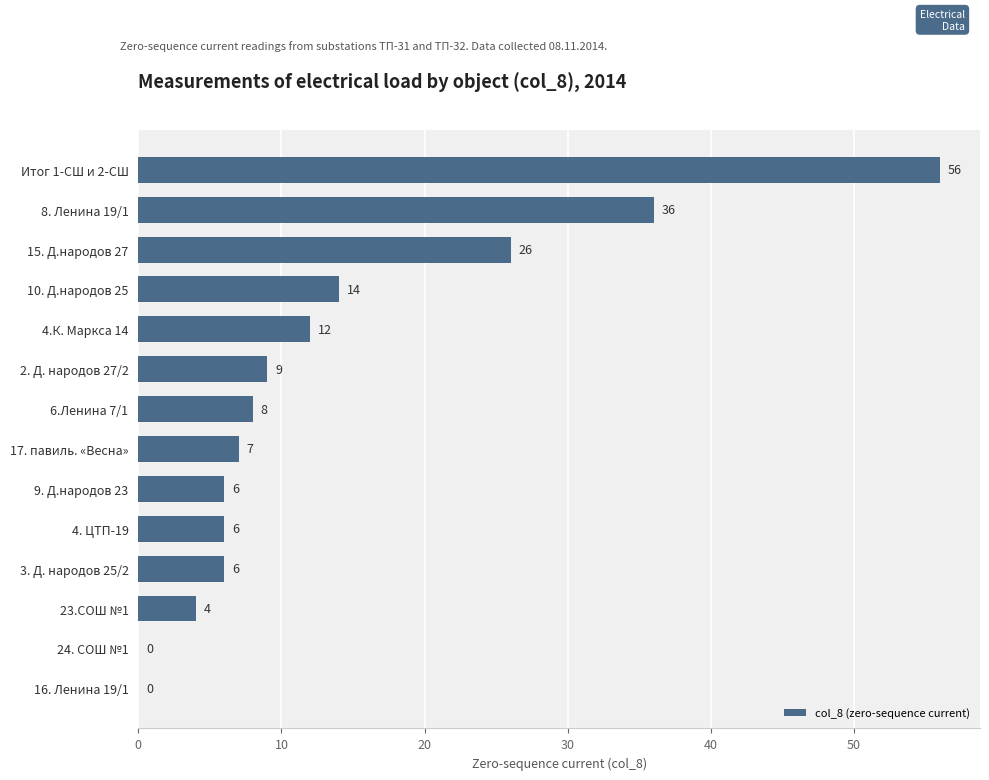

What is the sum of the values at 10. Д.народов 25 and 17. павиль. «Весна»?

21